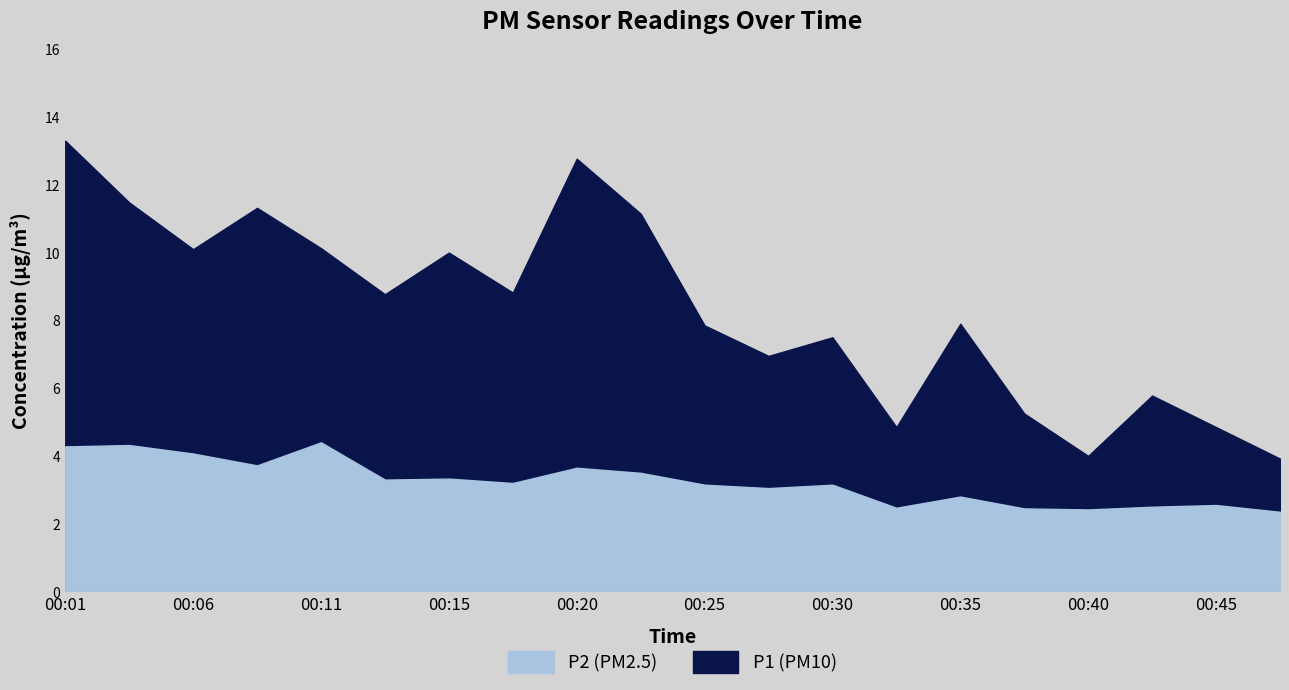

True or false: P2 and P1 intersect in this chart.

False